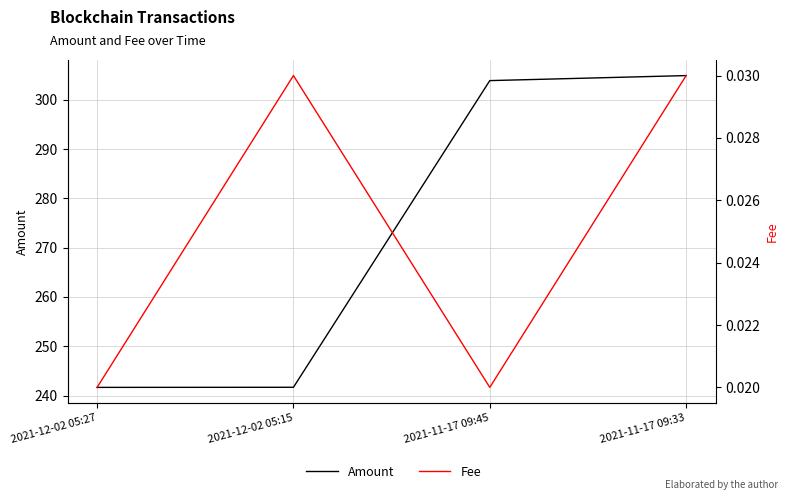

Which category has the lowest value in the Amount series?

2021-12-02 05:27